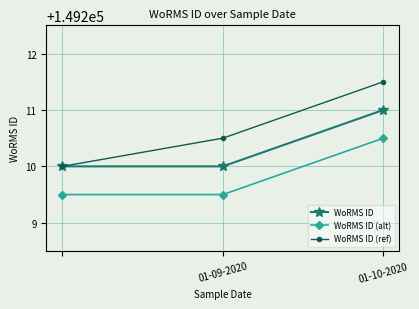

Reading left to right, what are all the values shown in this chart?

WoRMS ID: 149210.0	149210.0	149211.0
WoRMS ID (alt): 149209.5	149209.5	149210.5
WoRMS ID (ref): 149210.0	149210.5	149211.5